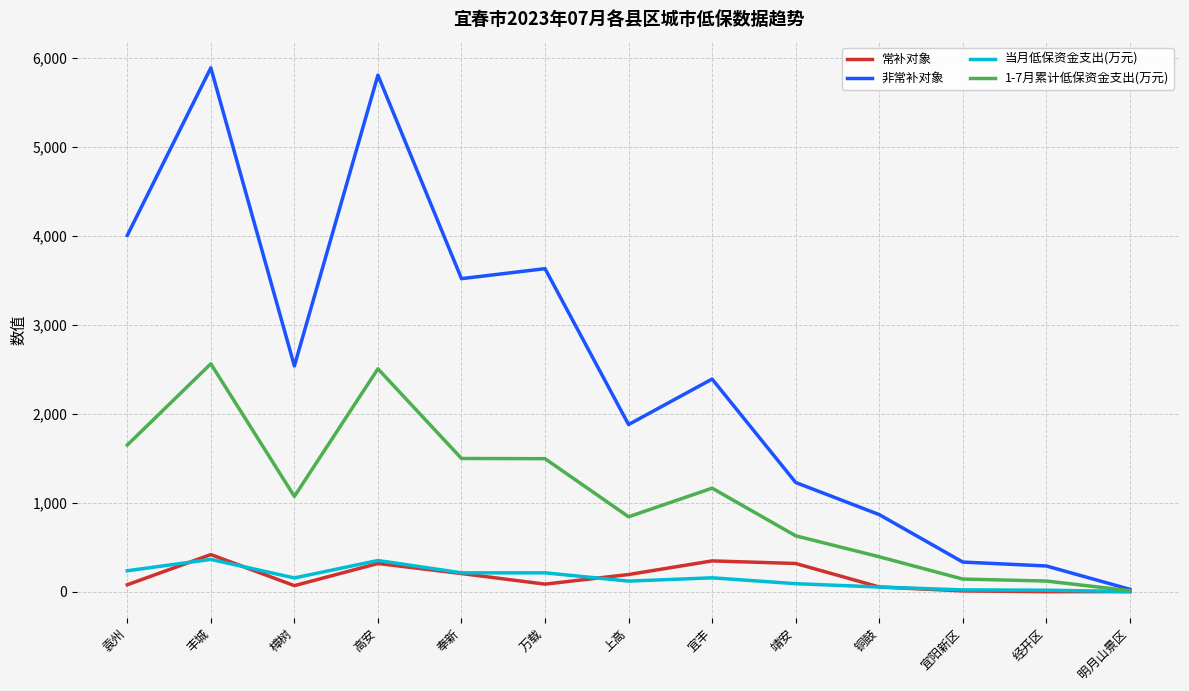

What is the total value across all series at 奉新?

5429.7